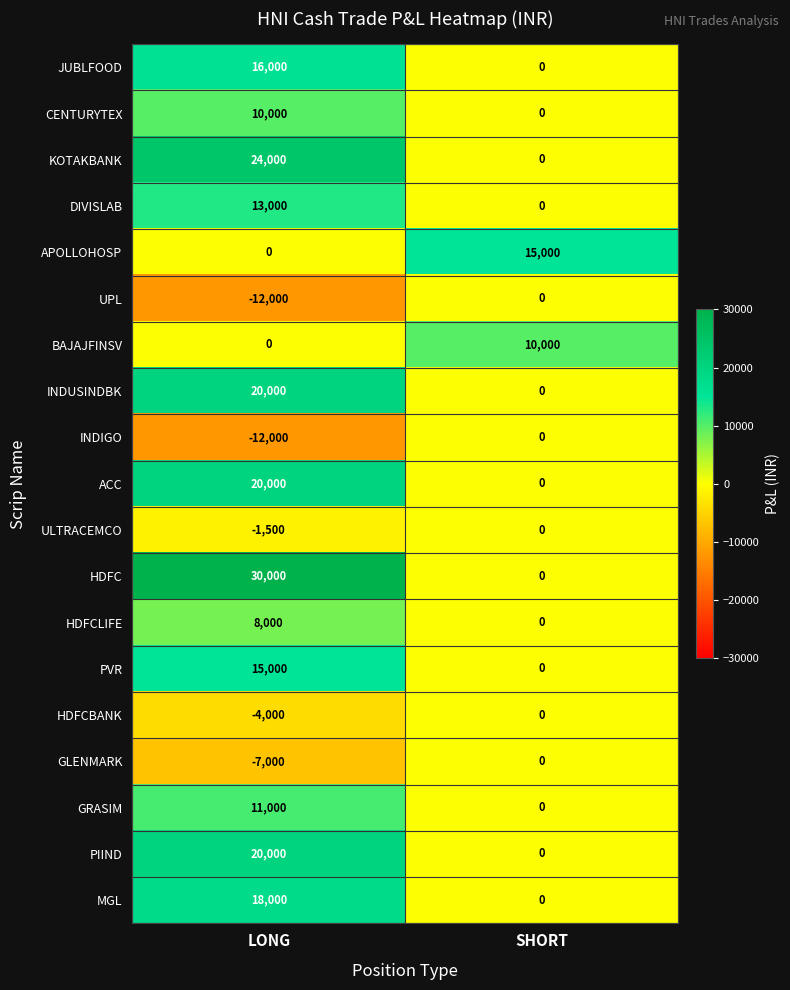

Rank the categories by ULTRACEMCO value from lowest to highest.

LONG, SHORT